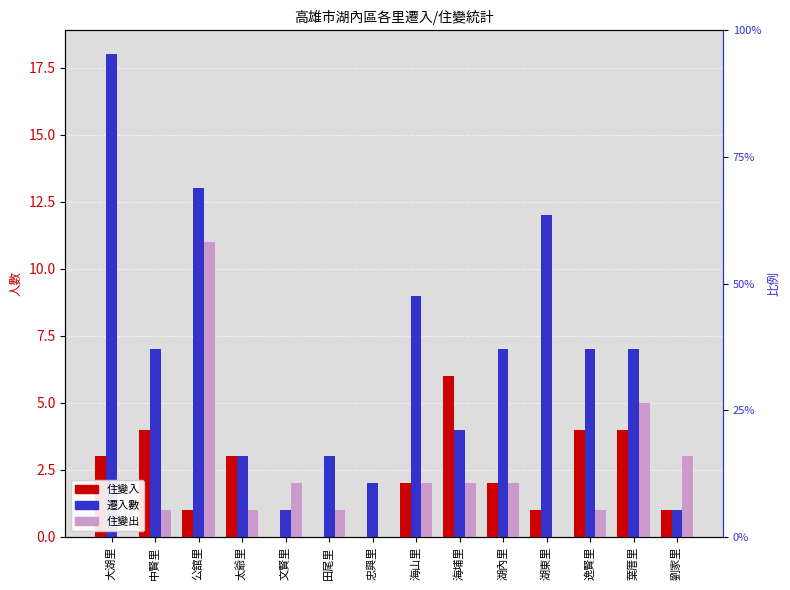

What is the sum of the 住變入 values at 海山里 and 太爺里?

5